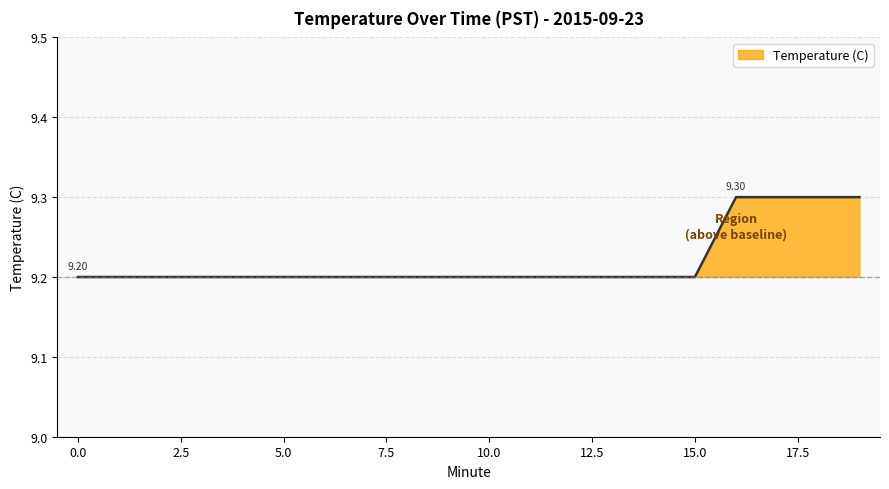

What is the difference between the second highest and second lowest values?

0.1